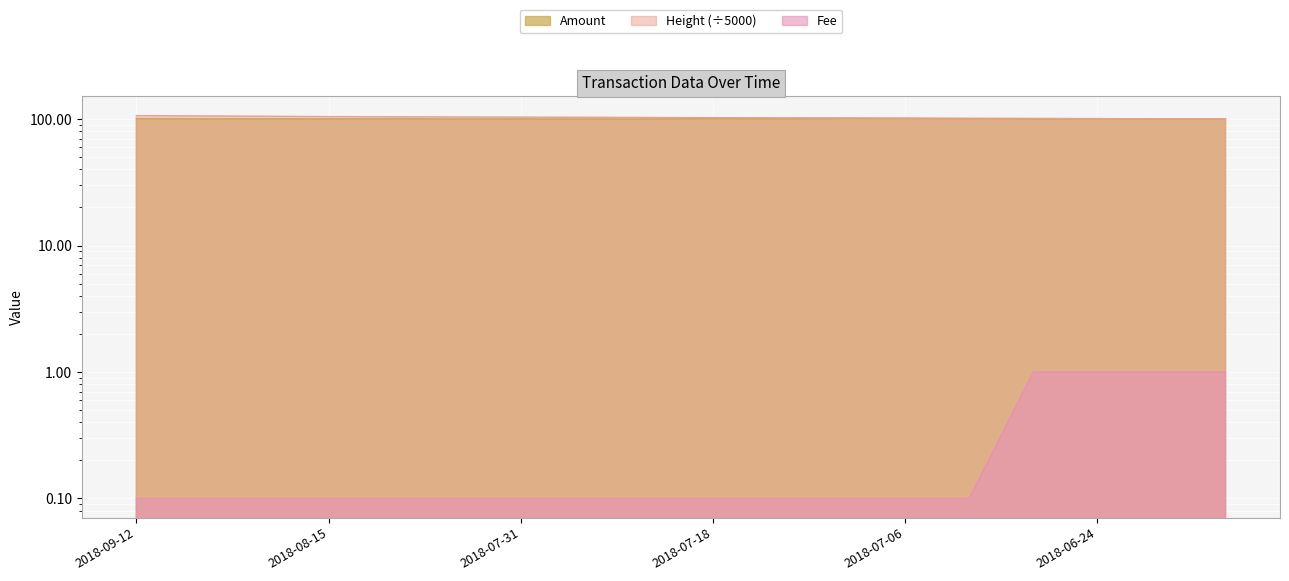

What is the difference between the Height values at 2018-07-18 and 2018-07-26?

0.6